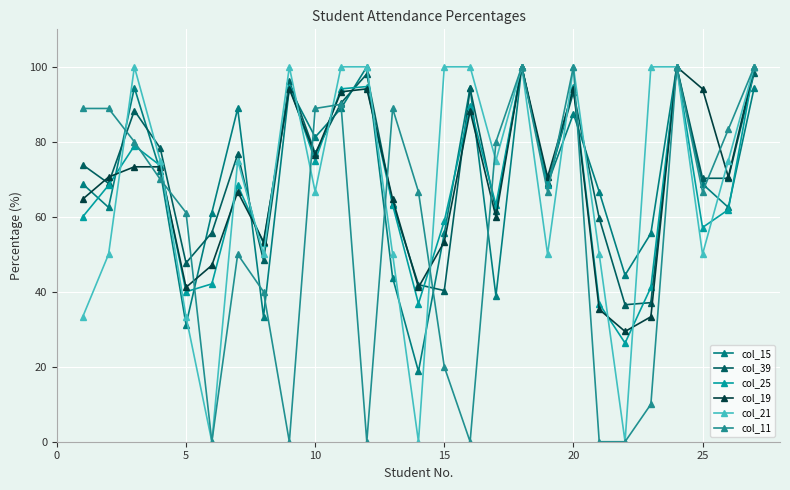

Where is the first local minimum for col_19?

5